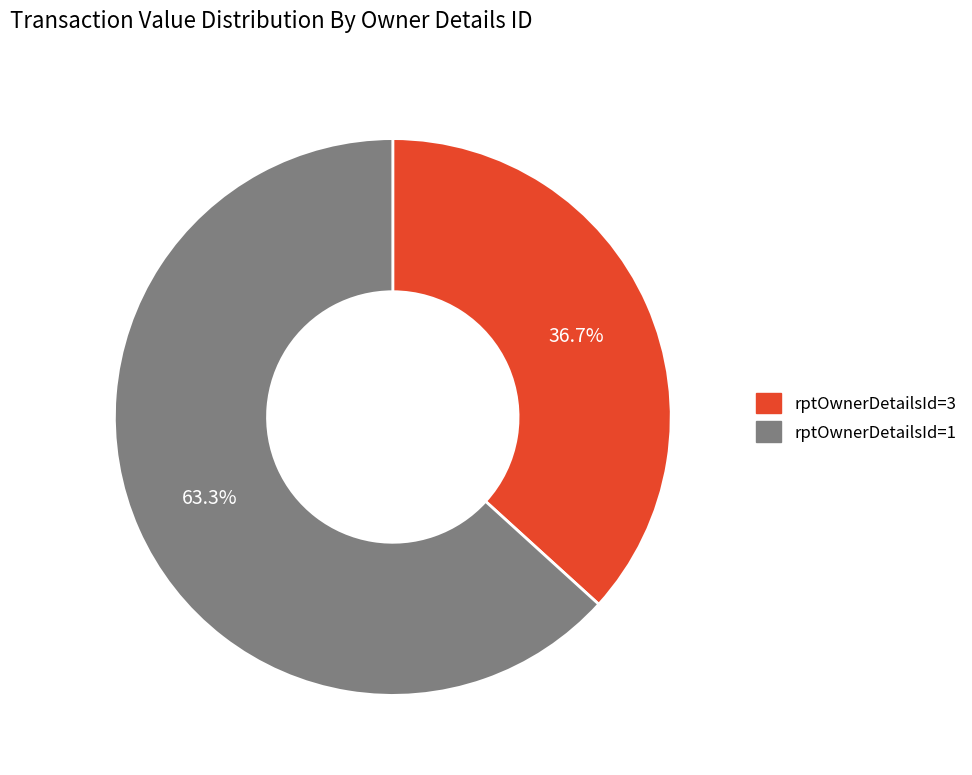

Count the number of slices in the pie.

2